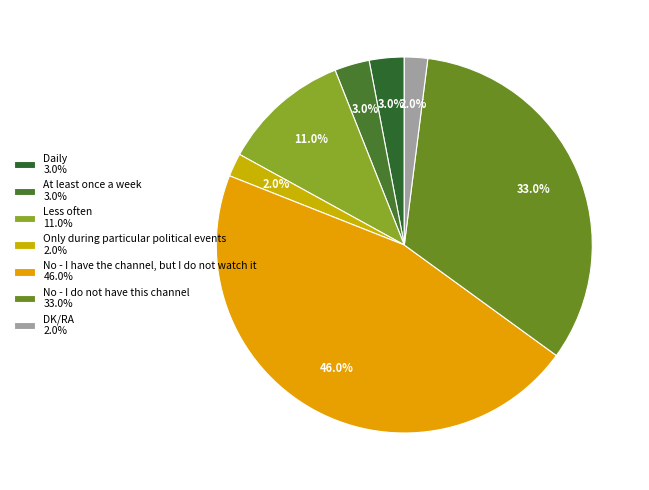

Rank the categories by value from lowest to highest.

Only during particular political events, DK/RA, Daily, At least once a week, Less often, No - I do not have this channel, No - I have the channel, but I do not watch it